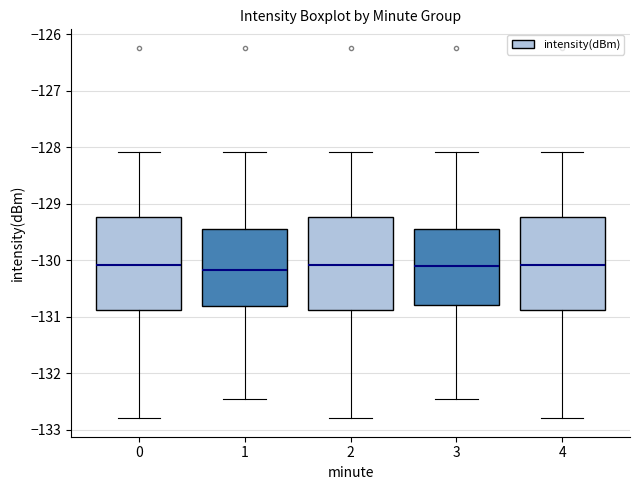

Reading left to right, transcribe this box plot: for each box, give where its median line is, the range the box spans, and where its two whiskers end, as read against the y-axis. The values are not printed on the chart, so give them approximately, as read against the axis.

0: median -130.1, box -130.9 to -129.2, whiskers -132.8 to -128.1
1: median -130.2, box -130.8 to -129.4, whiskers -132.5 to -128.1
2: median -130.1, box -130.9 to -129.2, whiskers -132.8 to -128.1
3: median -130.1, box -130.8 to -129.4, whiskers -132.5 to -128.1
4: median -130.1, box -130.9 to -129.2, whiskers -132.8 to -128.1